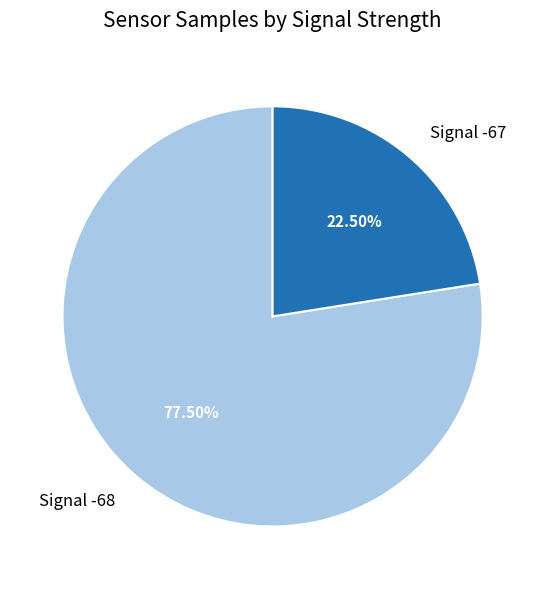

Is the sum of Signal -68 and Signal -67 greater than half?

Yes